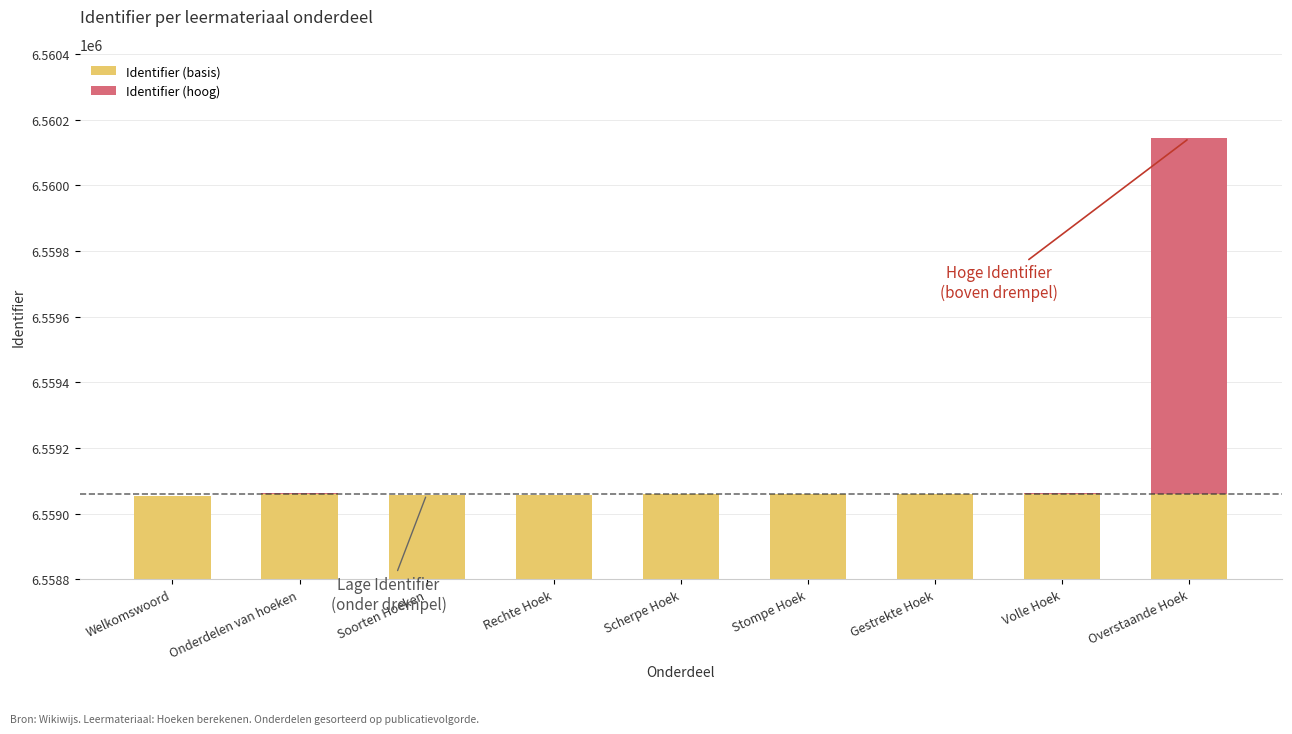

Which has a higher value, Scherpe Hoek or Stompe Hoek?

Scherpe Hoek